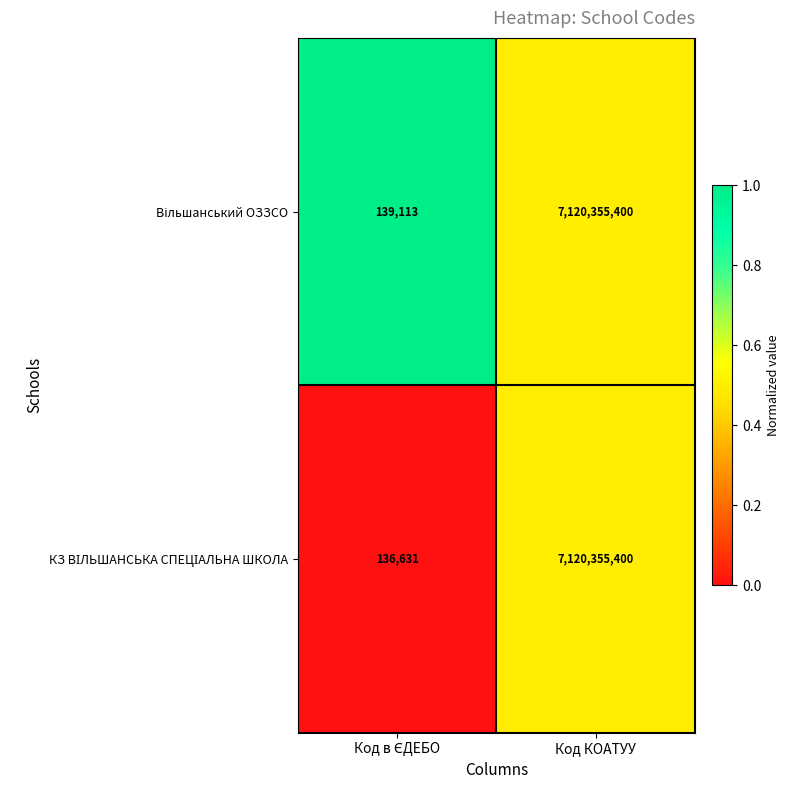

At which category does the chart reach its peak across all series?

Код КОАТУУ